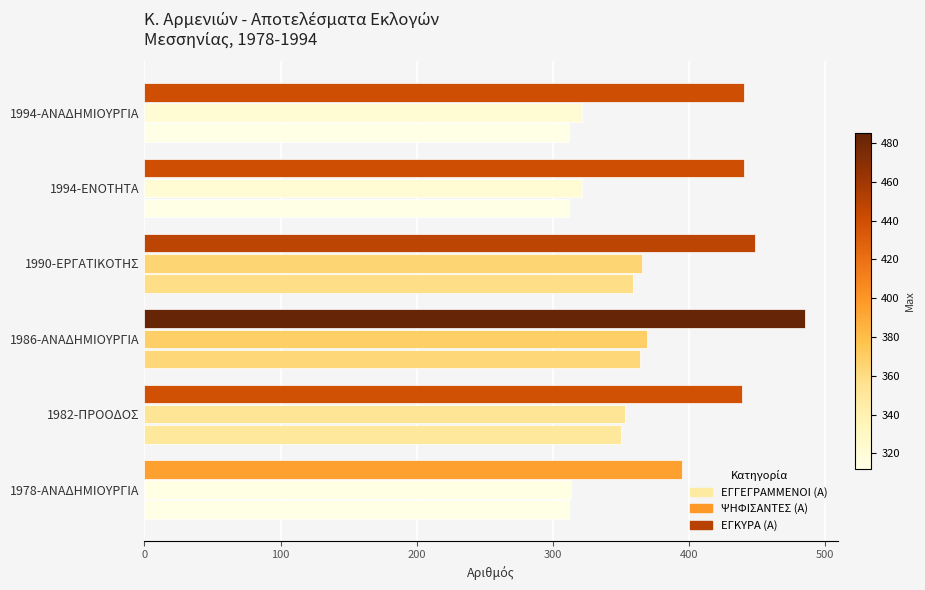

Which series has the largest total across all categories?

ΕΓΓΕΓΡΑΜΜΕΝΟΙ (Α)